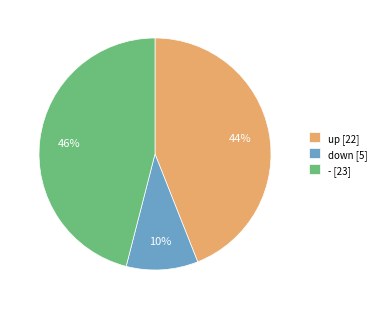

Rank the categories by value from highest to lowest.

-, up, down